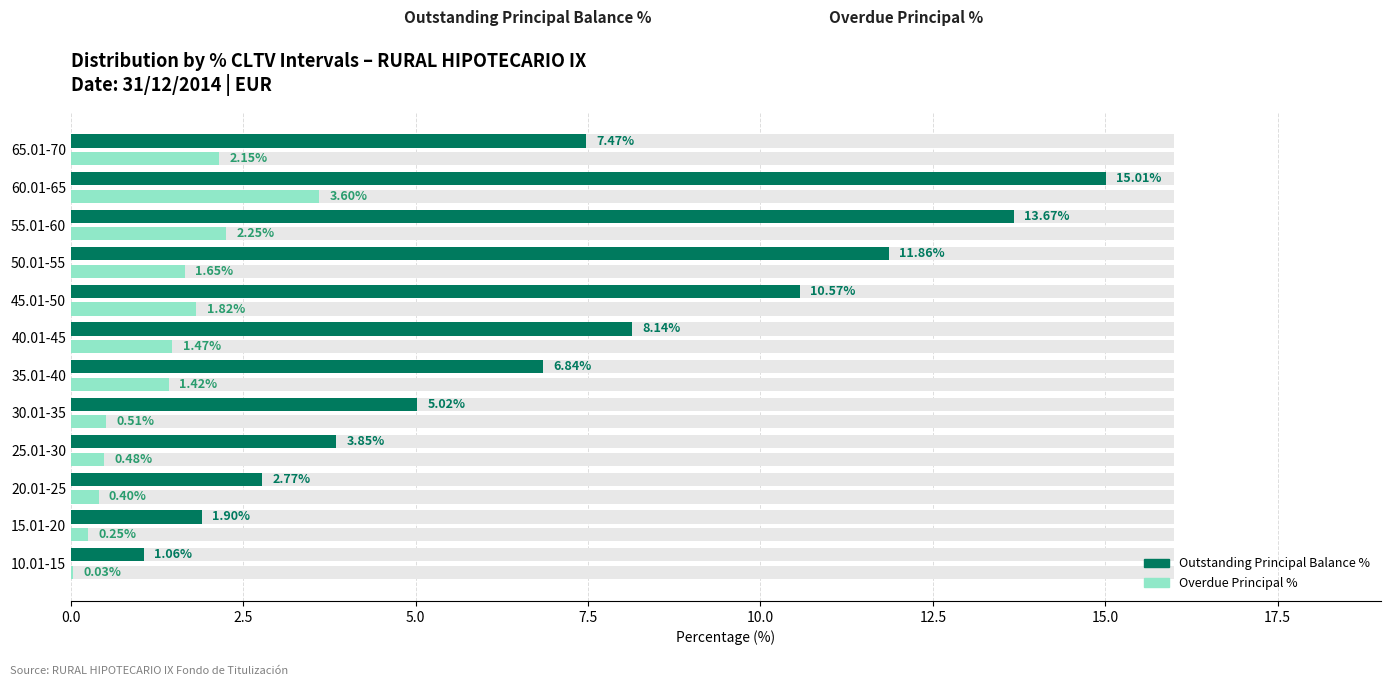

Does the chart contain any negative values?

No